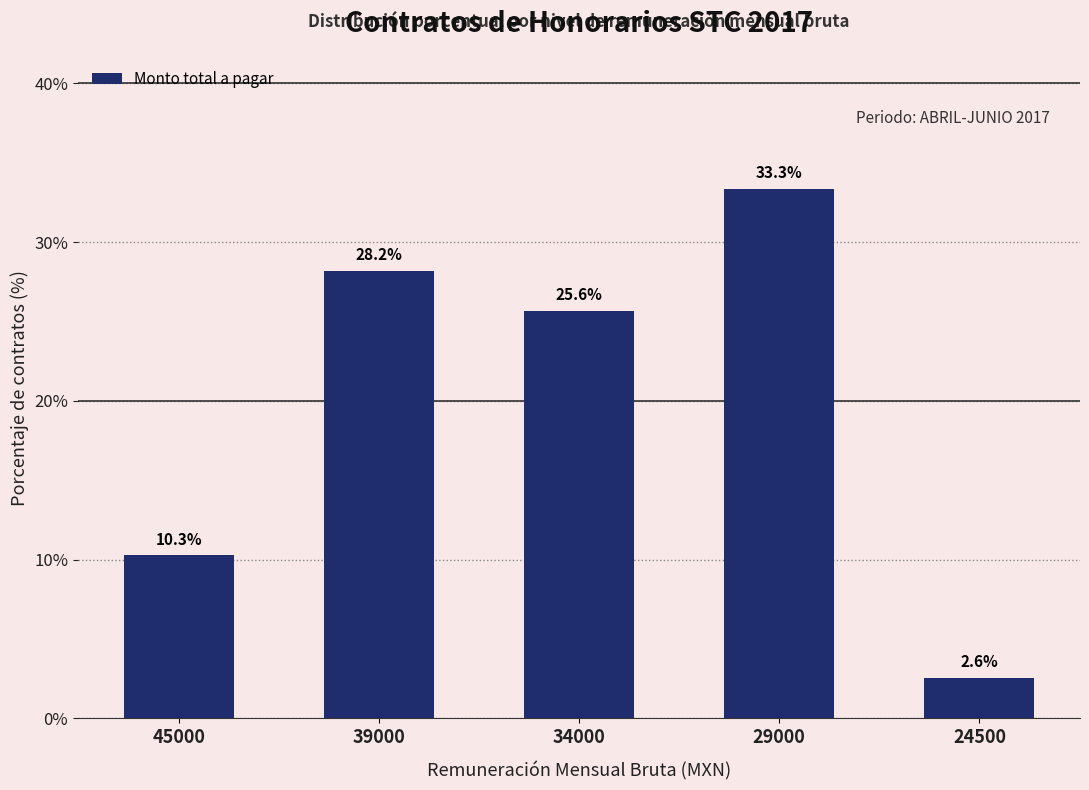

Reading right to left, transcribe all the data shown in this chart.

24500=2.6	29000=33.3	34000=25.6	39000=28.2	45000=10.3